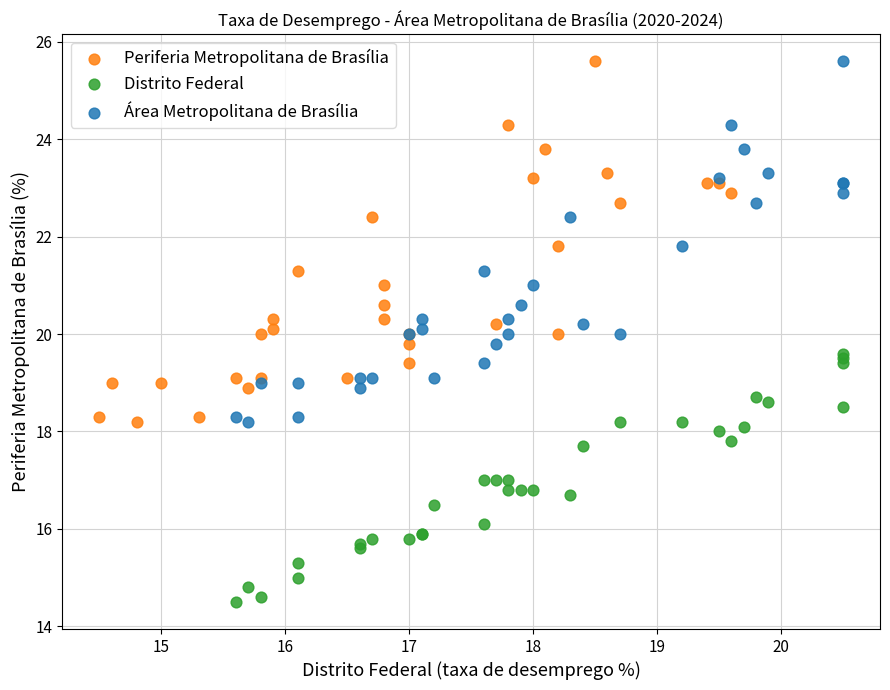

Which series contains the lowest Y value?

Distrito Federal